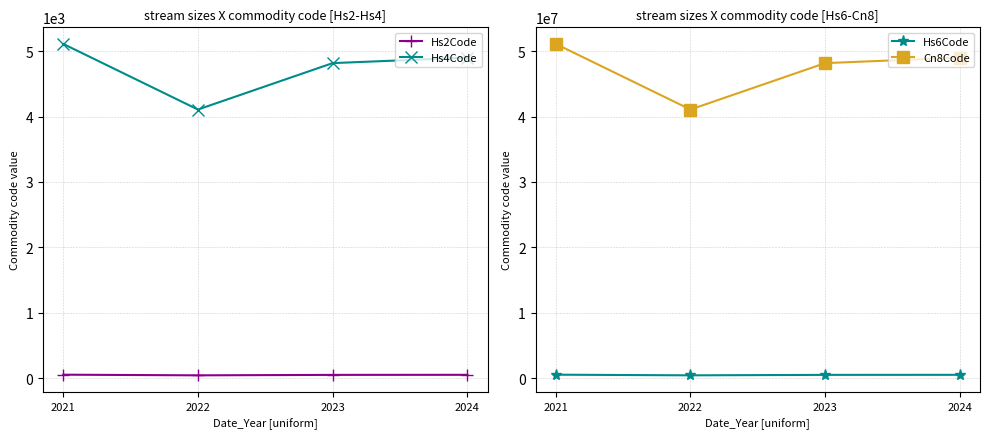

The value of Hs6Code at 2023 is 649813. True or false?

False